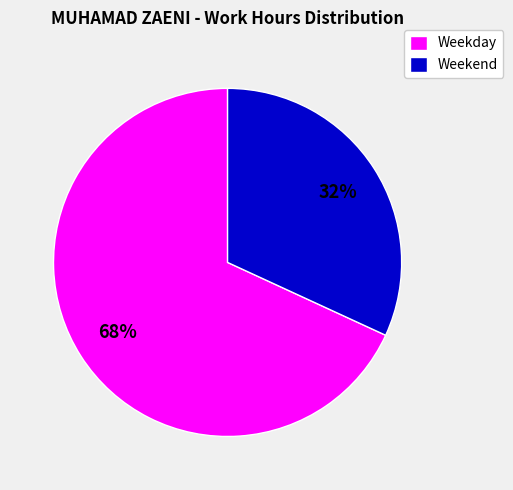

The Weekend slice represents 42% of the pie. True or false?

False